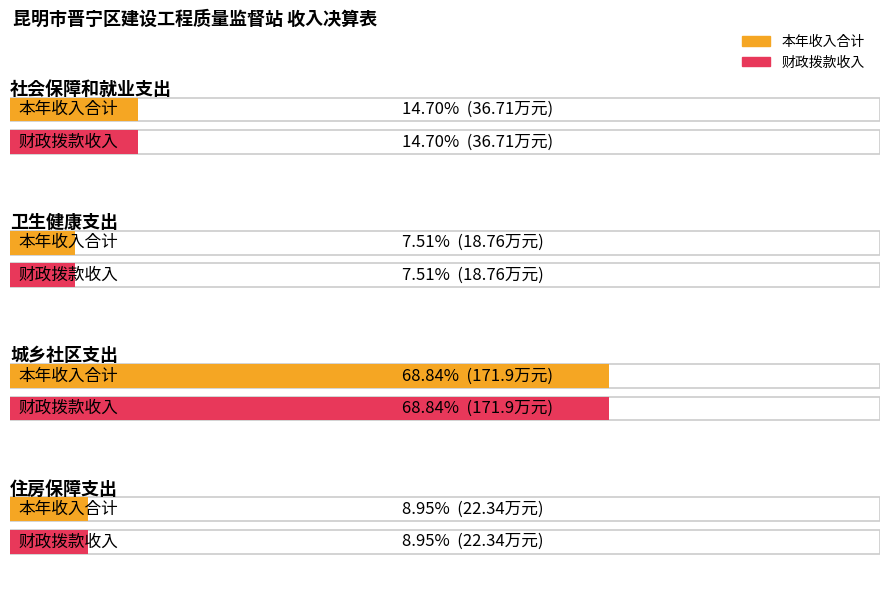

How many bars are there in each group?

2